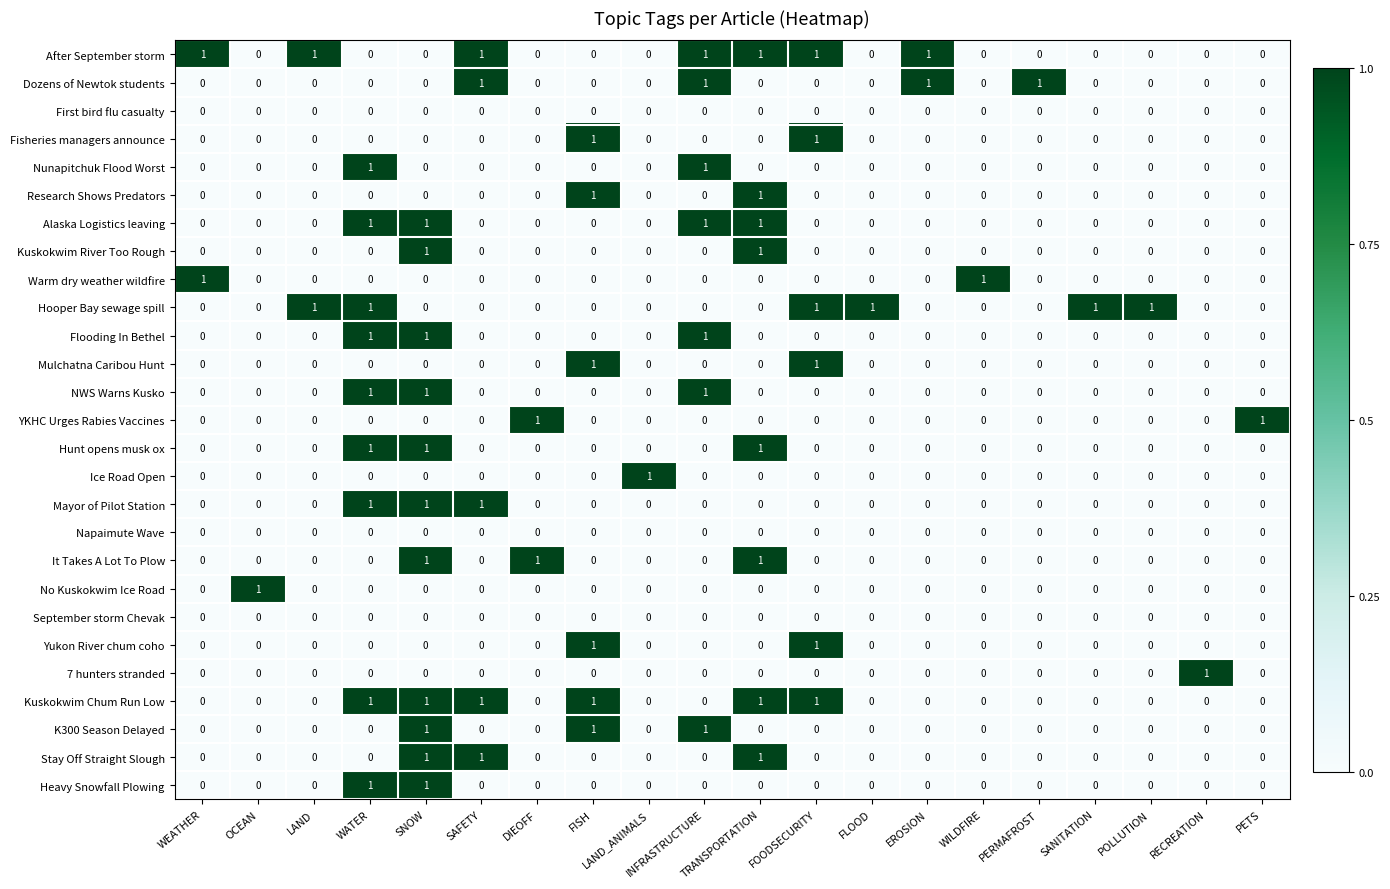

Count the Kuskokwim River Too Rough values in the range 0 to 1.

20